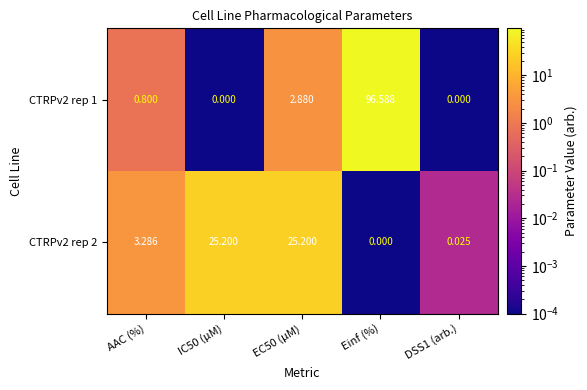

At which category is the sum across all series the highest?

Einf (%)